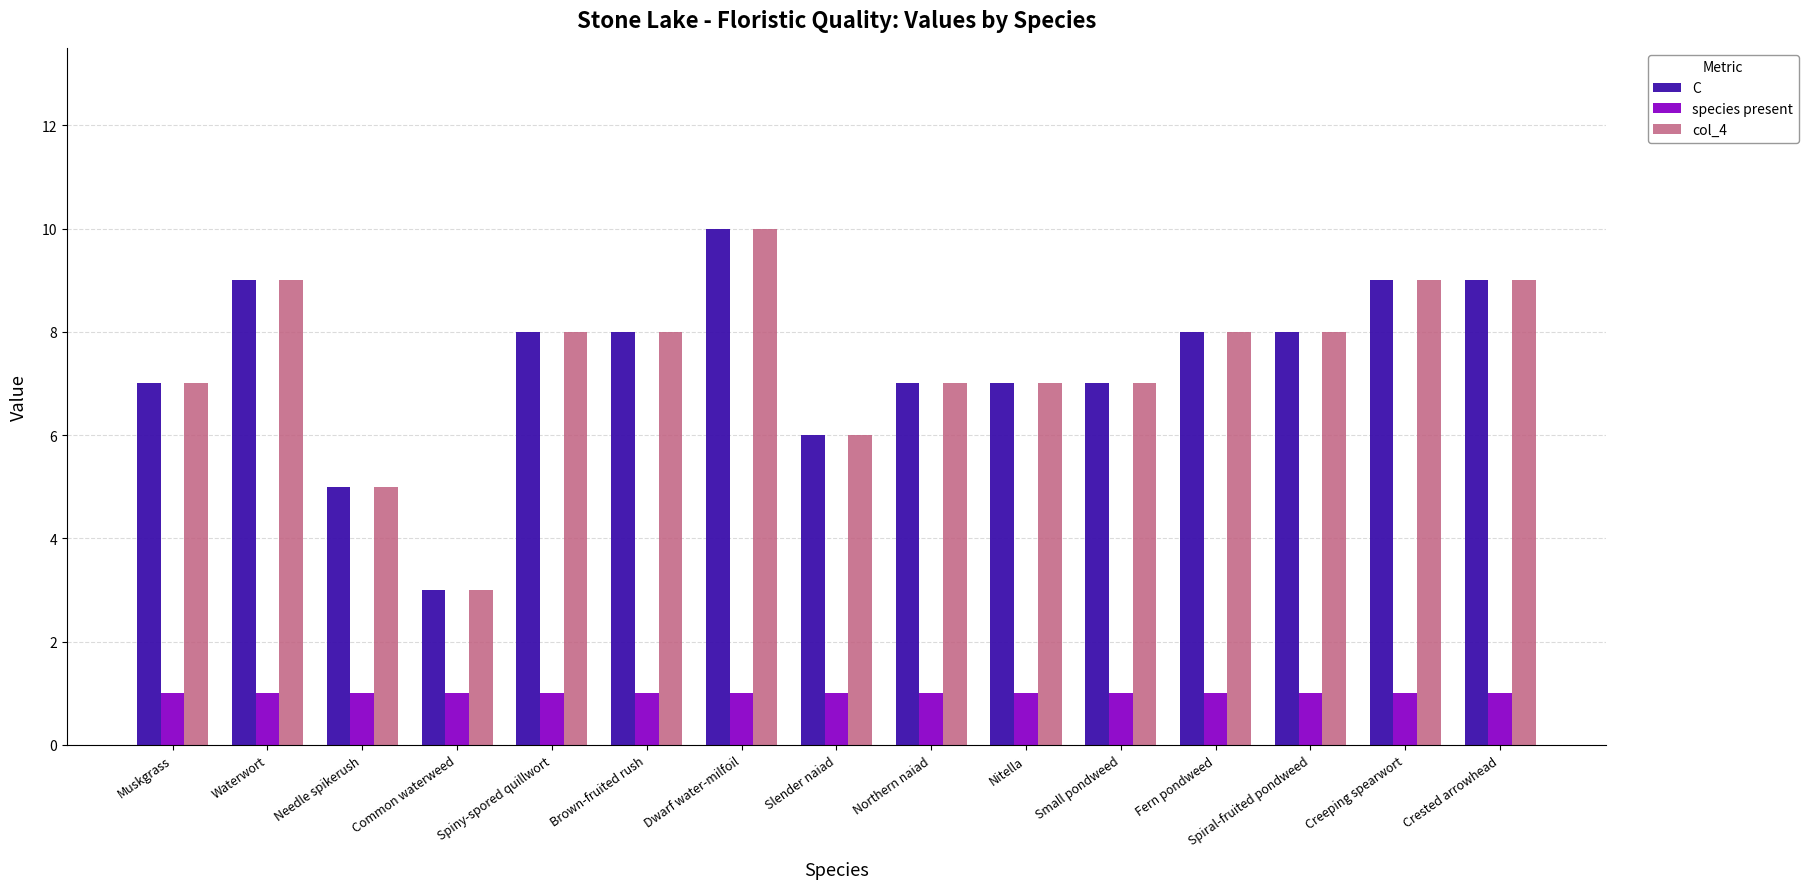

Is it true that col_4 equals 4 at Fern pondweed?

False